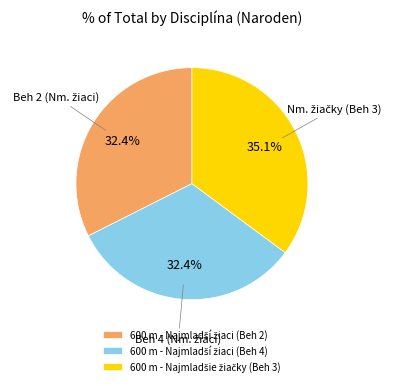

Is there any slice that represents more than half of the pie?

No